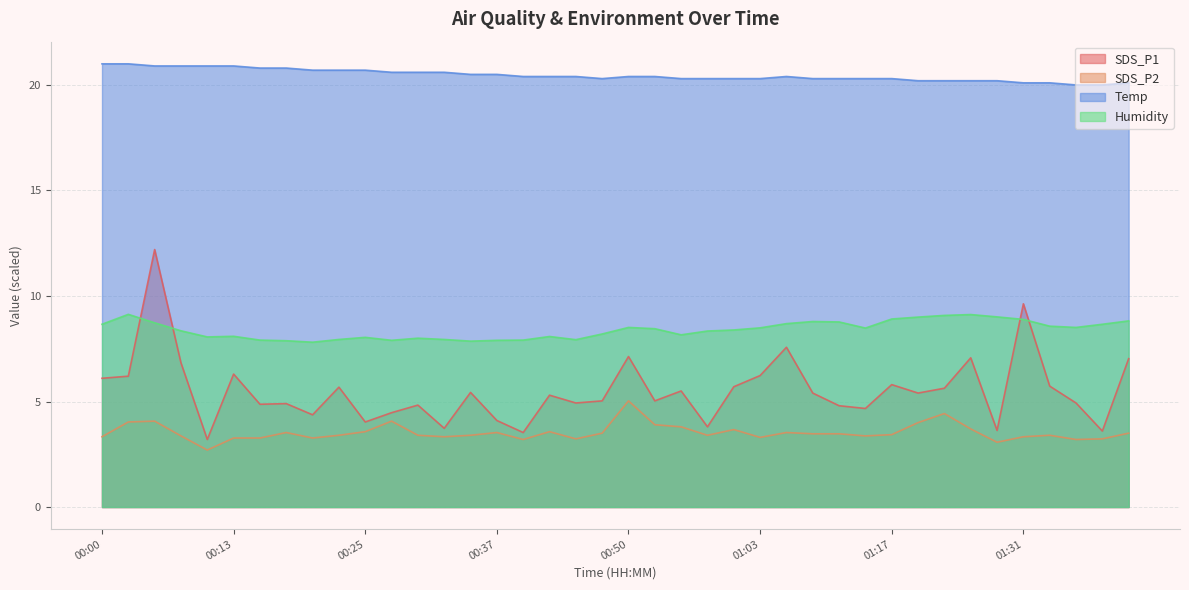

How many data points in SDS_P2 are above 3?

39